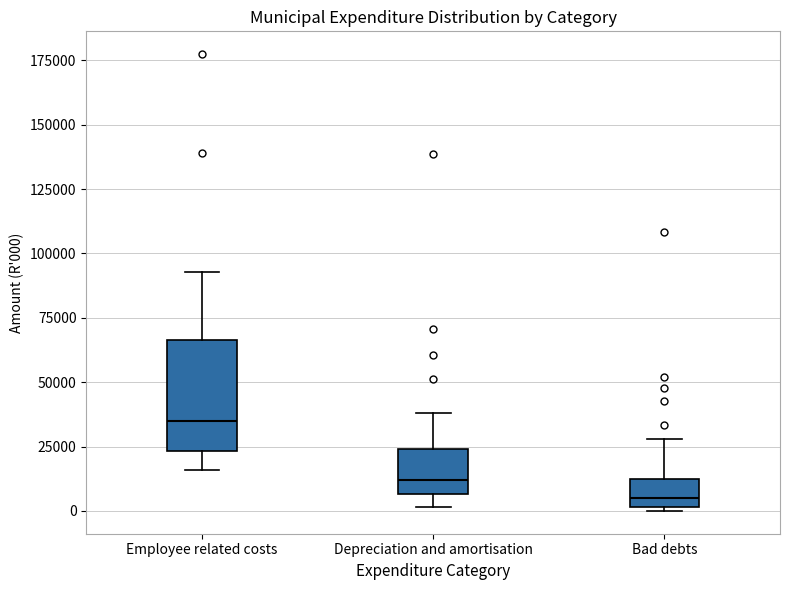

Reading left to right, read every box against the y-axis: the position of its median line, the range the box covers, and the ends of its whiskers. The values are not printed on the chart, so give them approximately, as read against the axis.

Employee related costs: median 35000, box 25000 to 65000, whiskers 15000 to 95000
Depreciation and amortisation: median 10000, box 5000 to 25000, whiskers 0 to 40000
Bad debts: median 5000, box 0 to 15000, whiskers 0 (just below the box's lower edge) to 30000